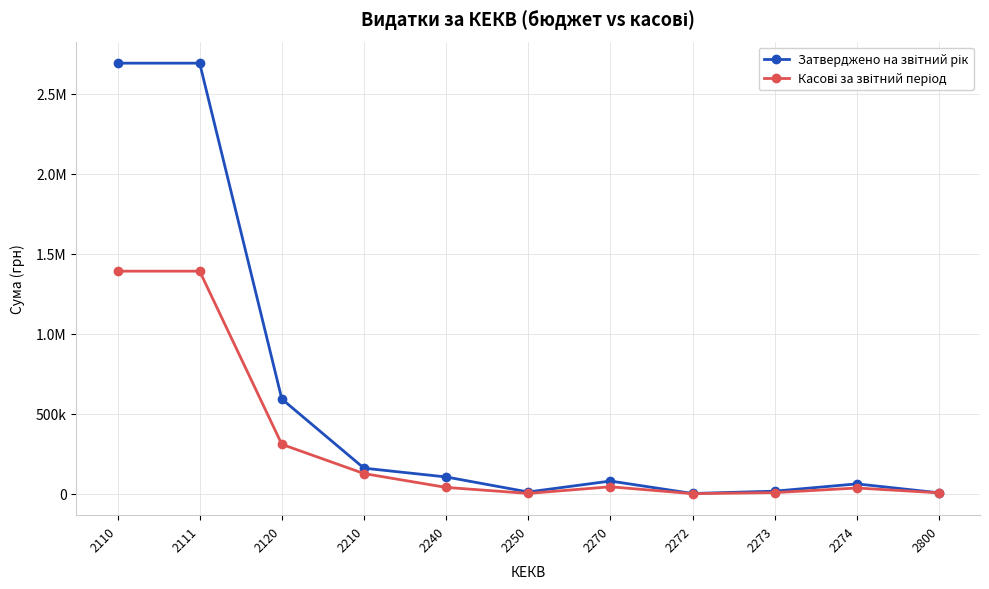

Rank the series at 2120 from highest to lowest value.

Затверджено на звітний рік, Касові за звітний період